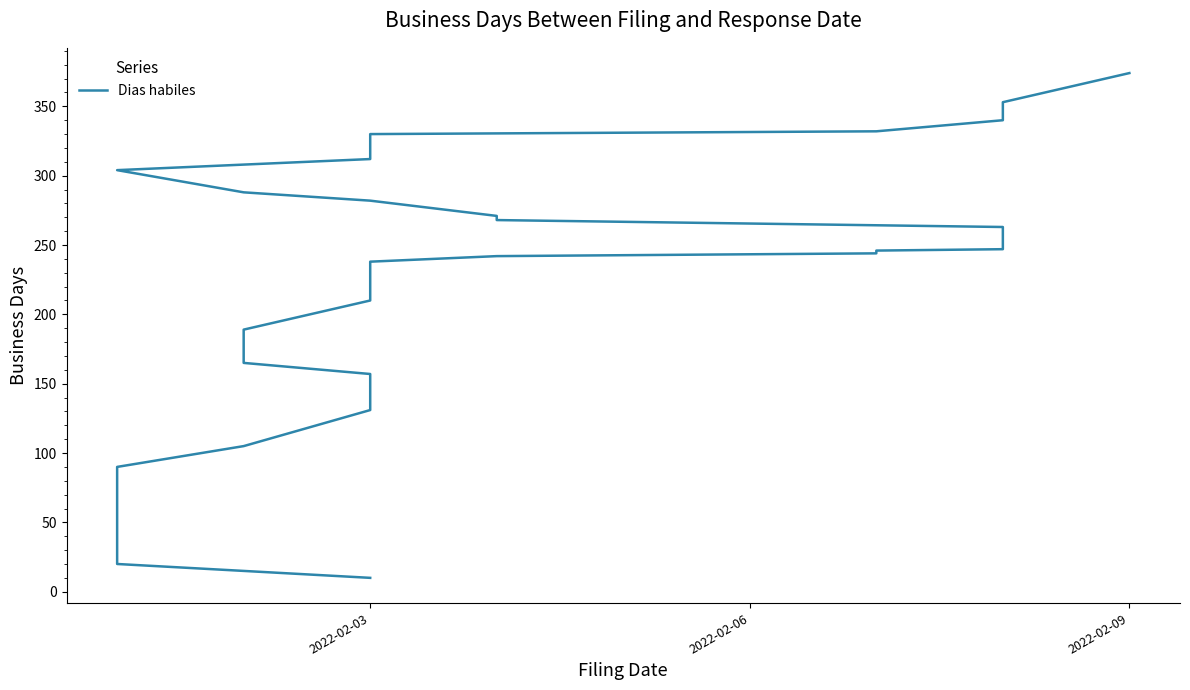

What is the average value?

198